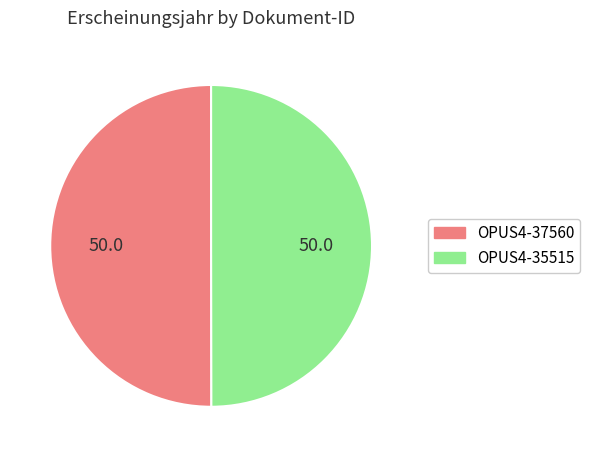

The OPUS4-37560 slice represents 61% of the pie. True or false?

False